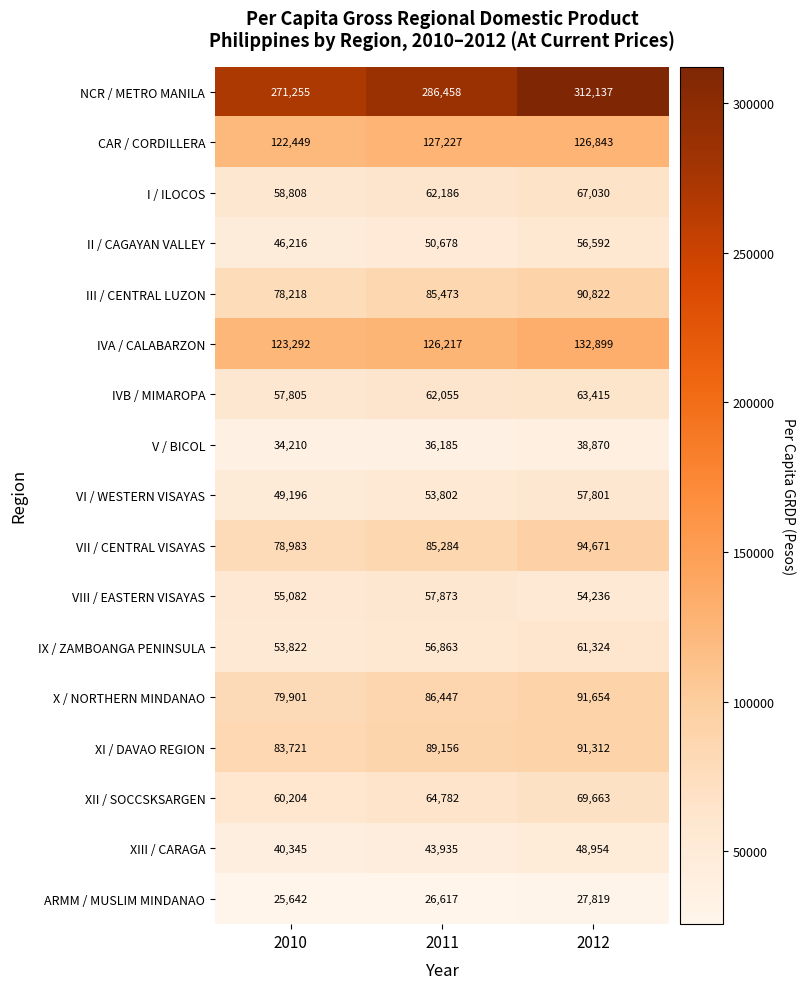

At which label is ARMM / MUSLIM MINDANAO closest to 26730?

2011